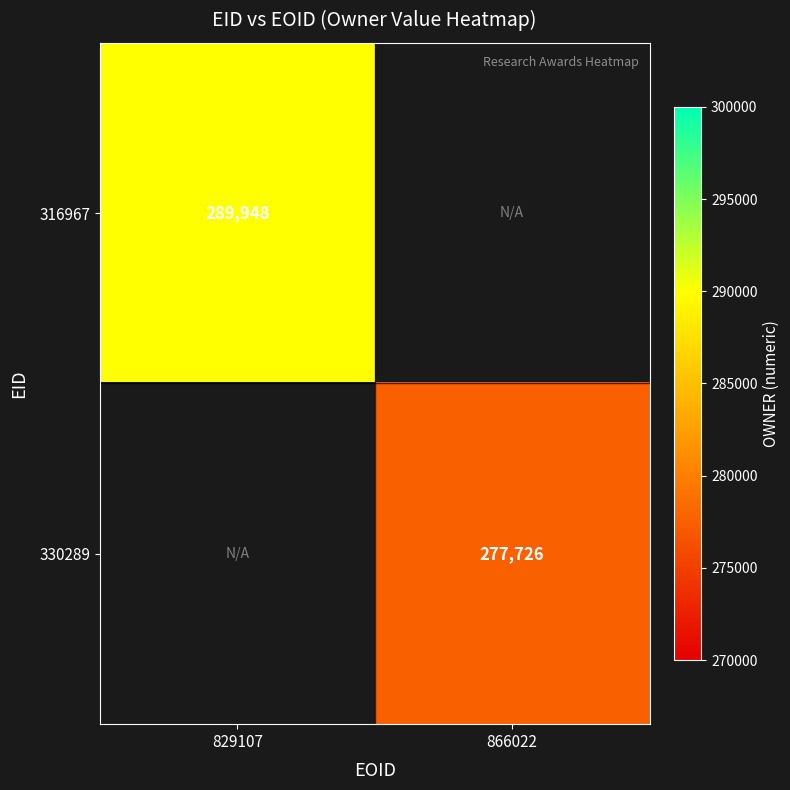

Is the value of 330289 at 866022 greater than the value of 316967 at 829107?

No